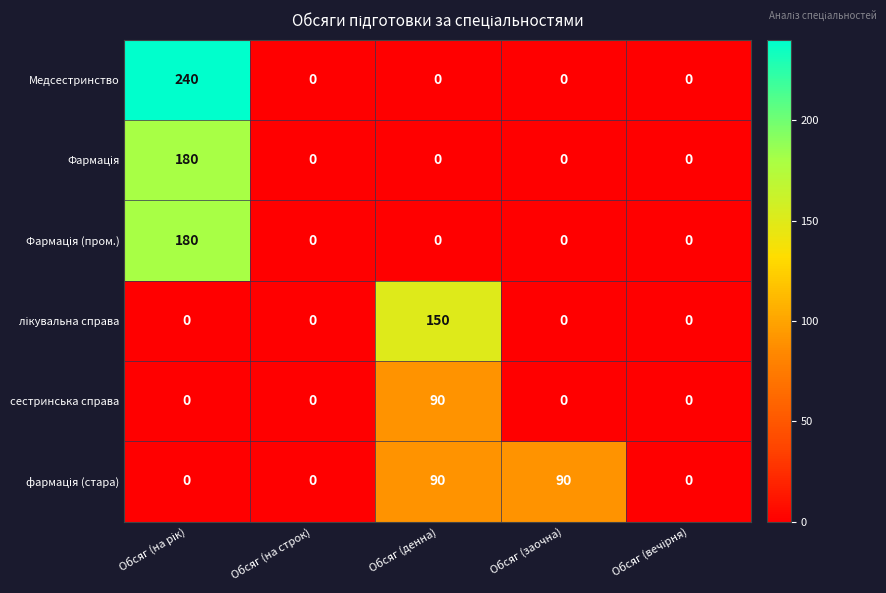

What is the spread (max minus min) of values at Обсяг (денна)?

150